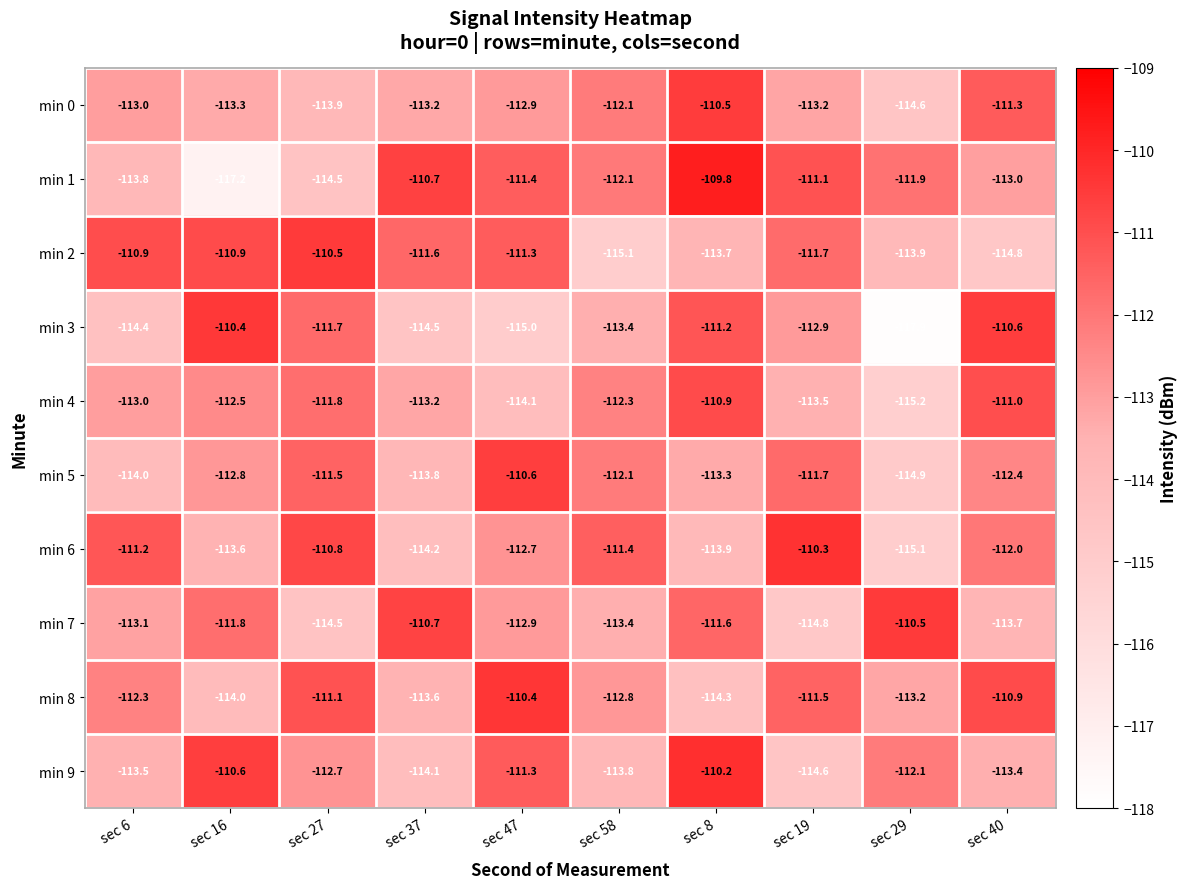

Rank the series at sec 16 from lowest to highest value.

min 1, min 8, min 6, min 0, min 5, min 4, min 7, min 2, min 9, min 3